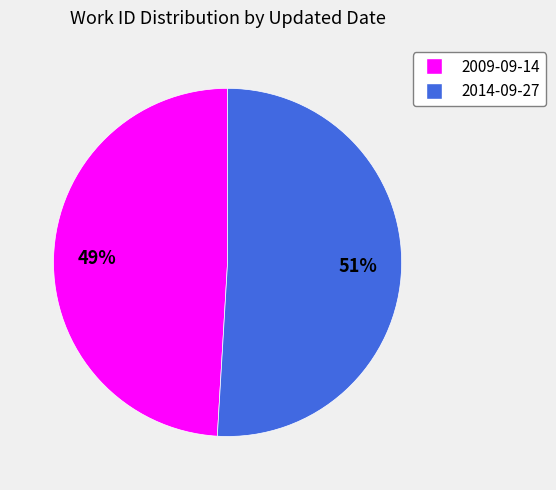

What percentage is the 2014-09-27 slice, to the nearest percent?

51%